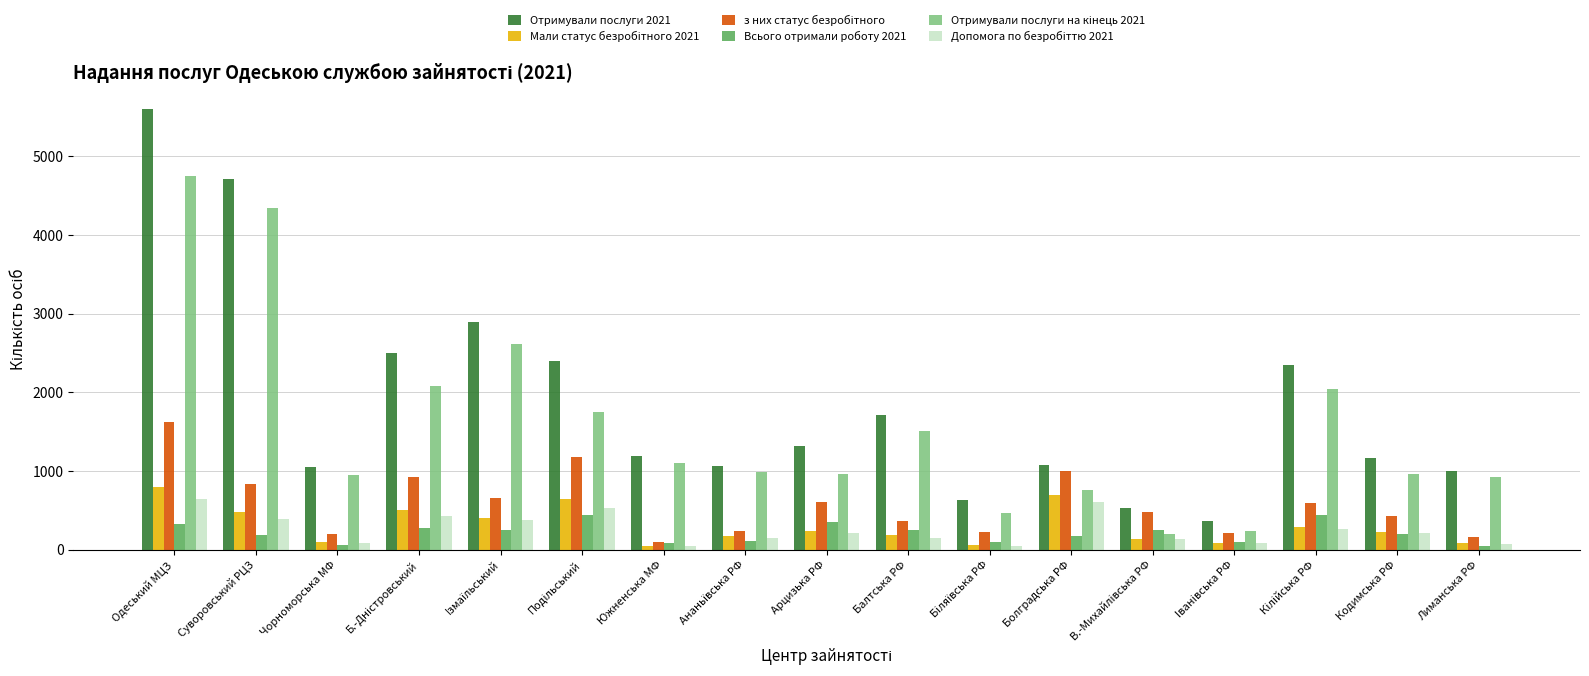

True or false: Отримували послуги 2021 has a value of 532 at В.-Михайлiвська РФ.

True